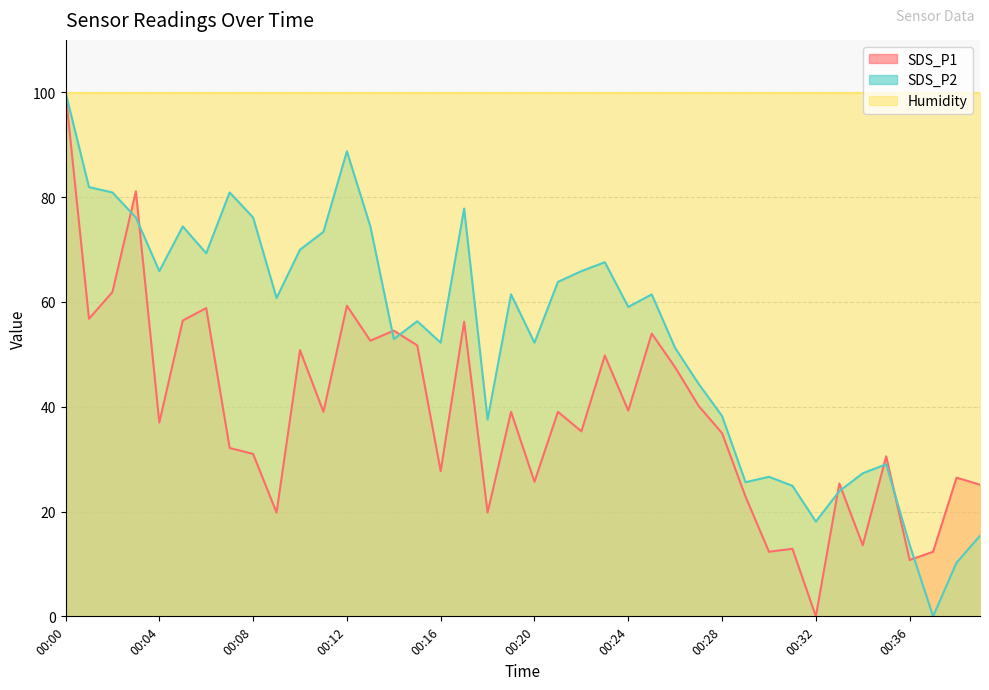

Is the value of SDS_P1 at 00:16 greater than the value of SDS_P2 at 00:38?

Yes